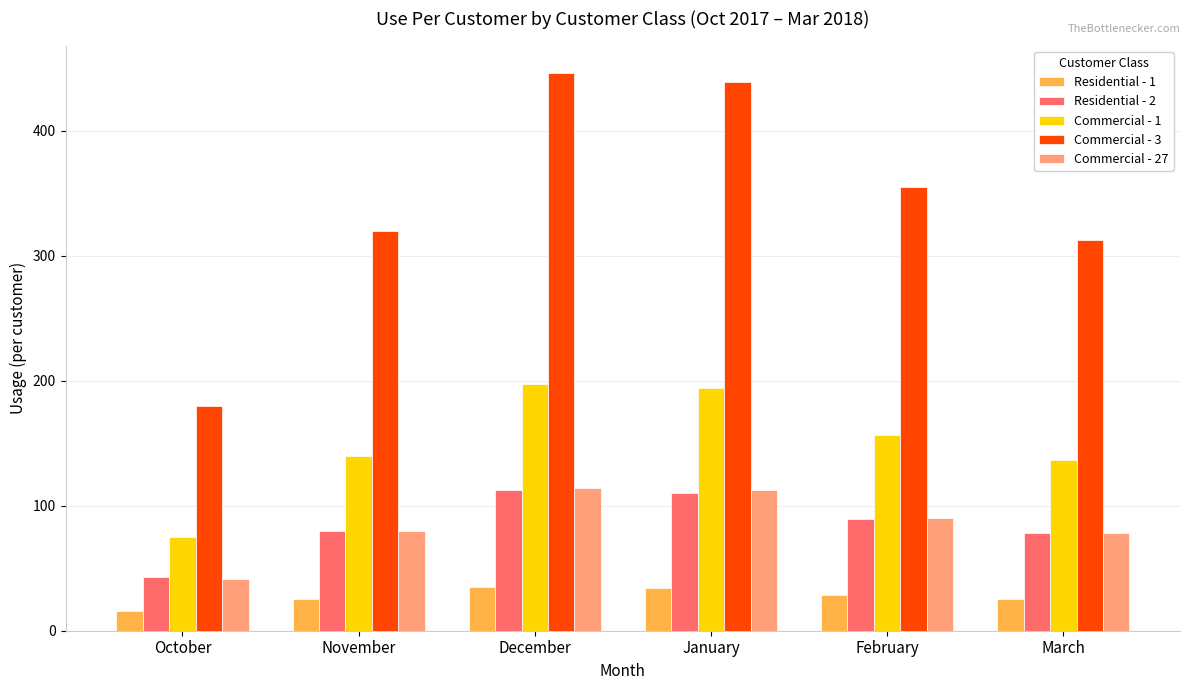

Which label corresponds to the largest value in the chart?

December